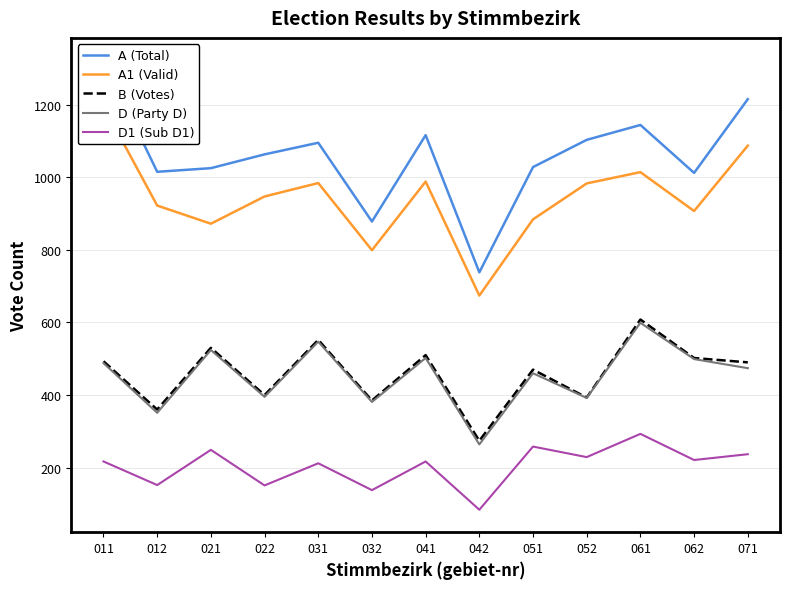

Is it true that D1 (Sub D1) equals 119 at 011?

False